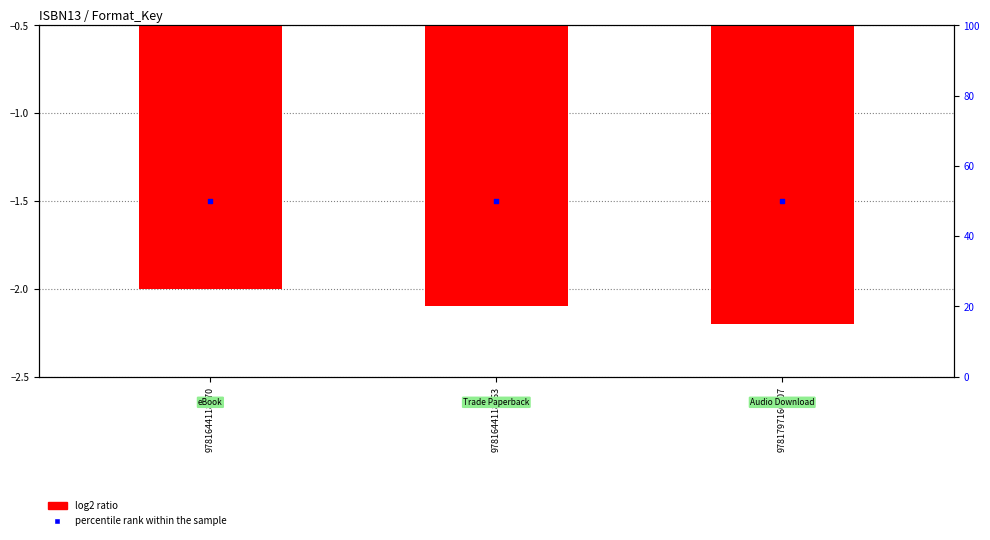

Which series reaches the maximum Y coordinate?

percentile rank within the sample